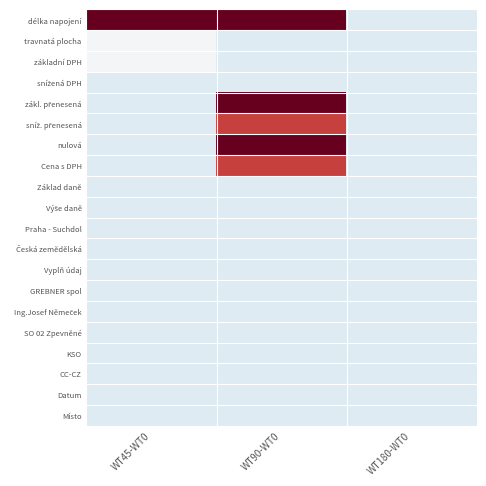

What is the maximum value shown in the chart?

4.3